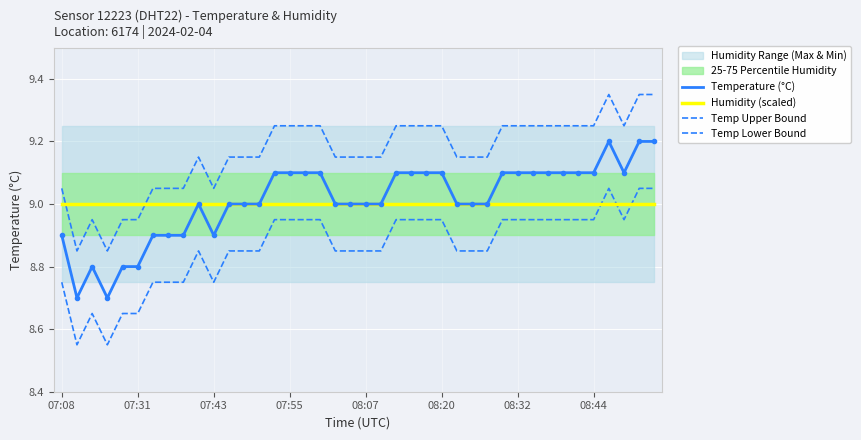

Which has a higher value, 08:44 or 08:32?

08:44